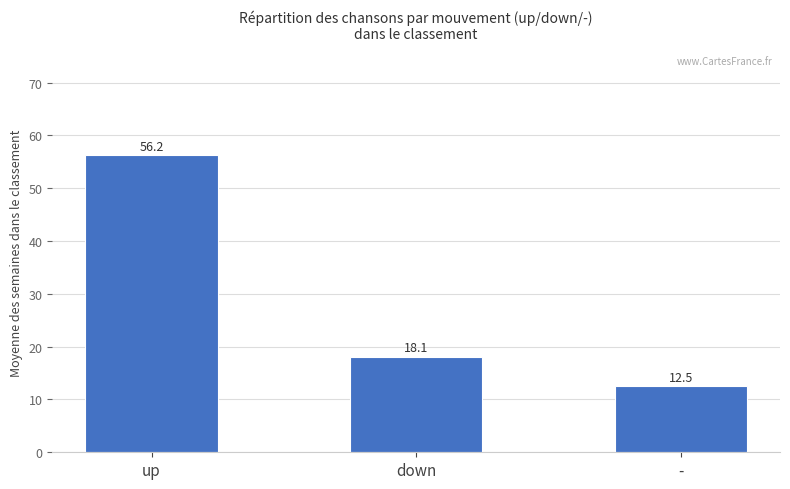

What is the label of the 3rd bar from the right?

up